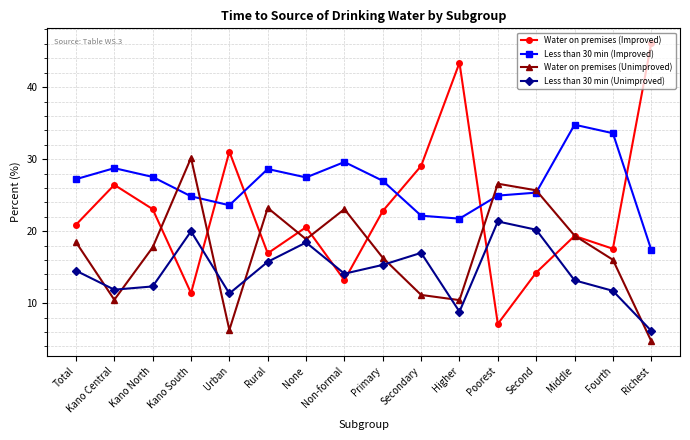

At which category does Less than 30 min (Unimproved) reach its first local valley?

Kano Central